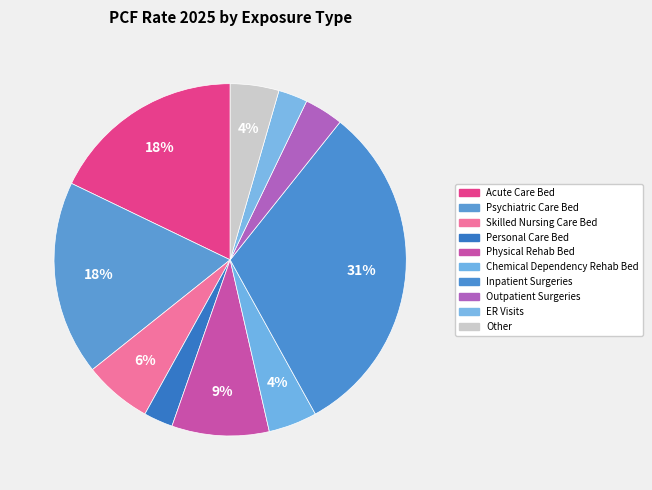

How many slices are in this pie chart?

10